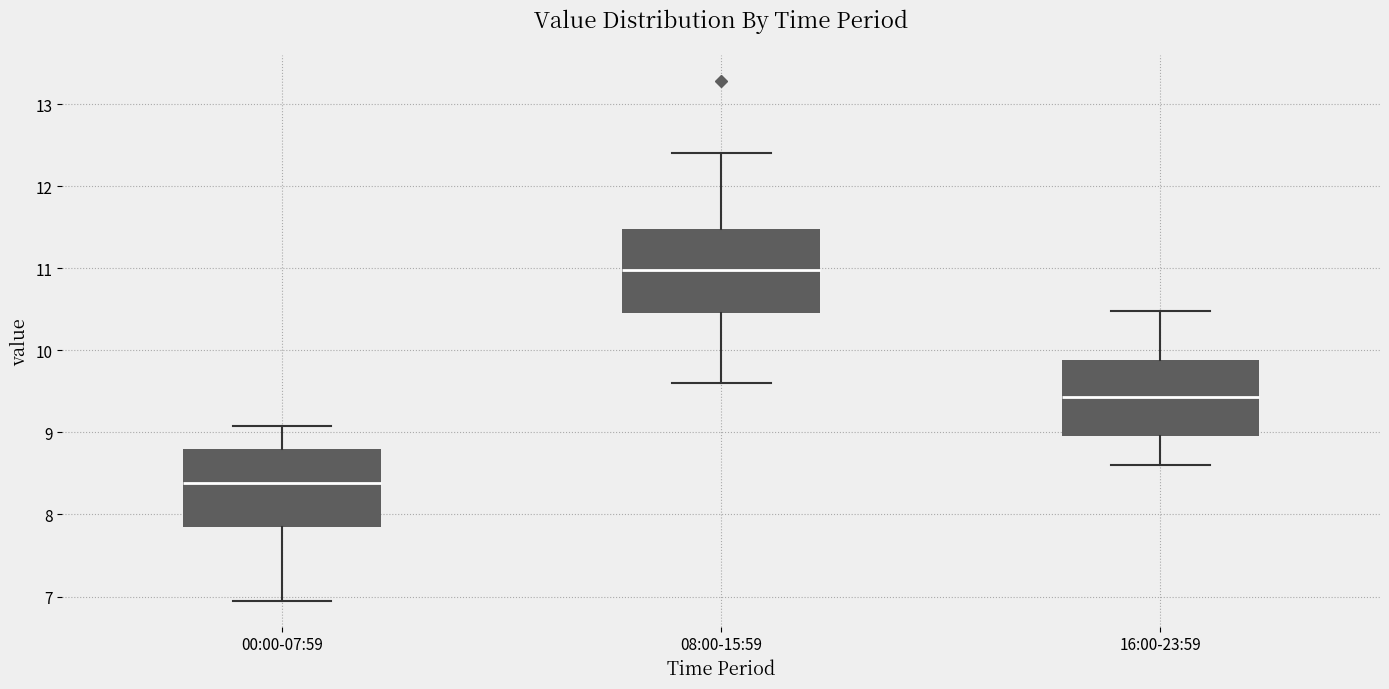

Reading left to right, transcribe this box plot: for each box, give where its median line is, the range the box spans, and where its two whiskers end, as read against the y-axis. The values are not printed on the chart, so give them approximately, as read against the axis.

00:00-07:59: median 8.4, box 7.9 to 8.8, whiskers 7.0 to 9.1
08:00-15:59: median 11.0, box 10.5 to 11.5, whiskers 9.6 to 12.4
16:00-23:59: median 9.4, box 9.0 to 9.9, whiskers 8.6 to 10.5